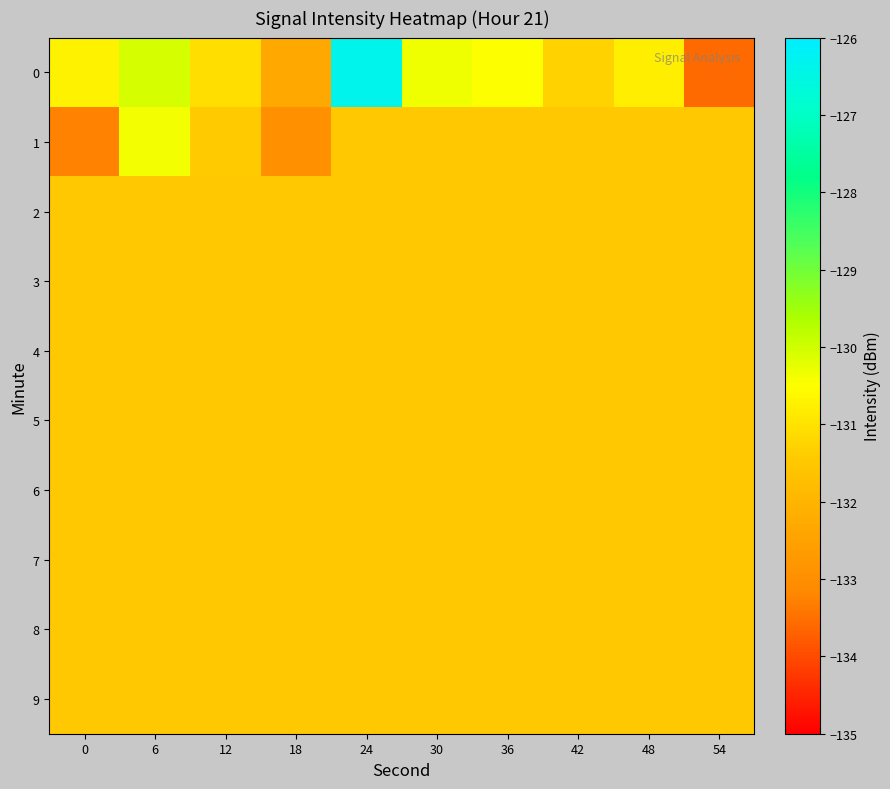

At which category is the sum across all series the highest?

24